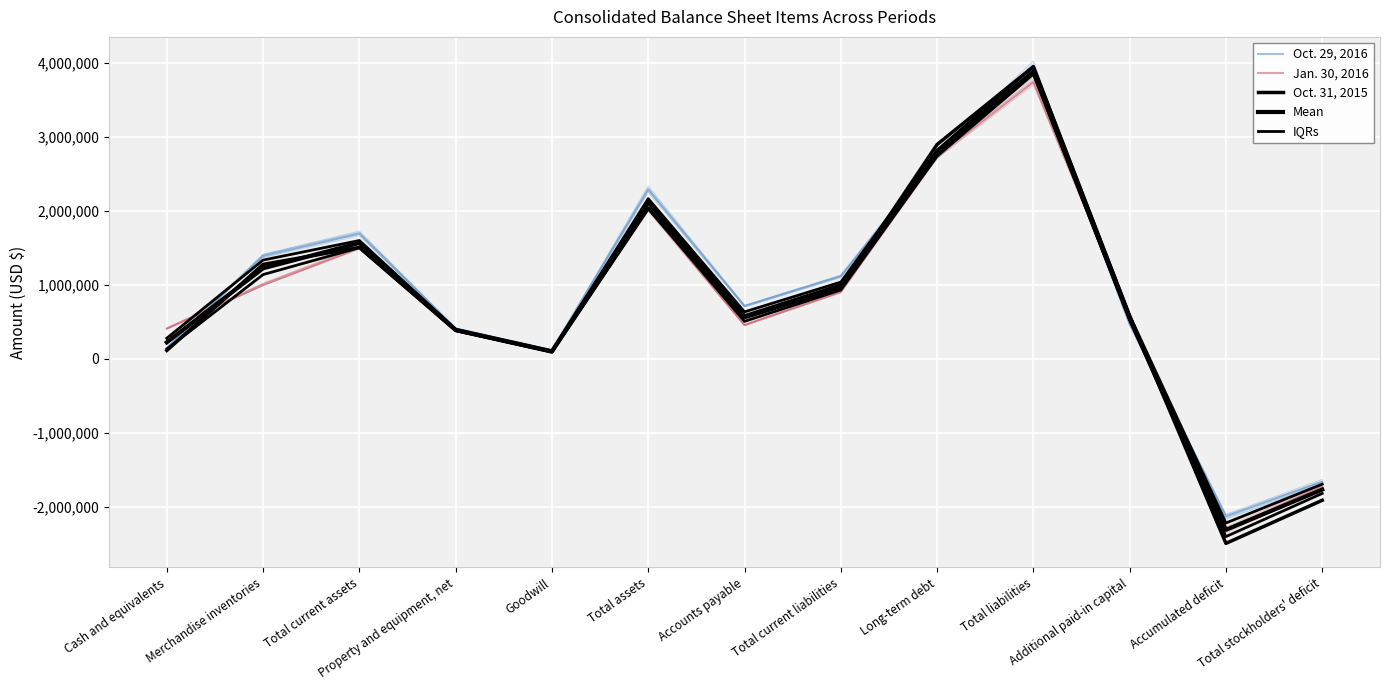

At which label does Jan. 30, 2016 reach its minimum?

Accumulated deficit